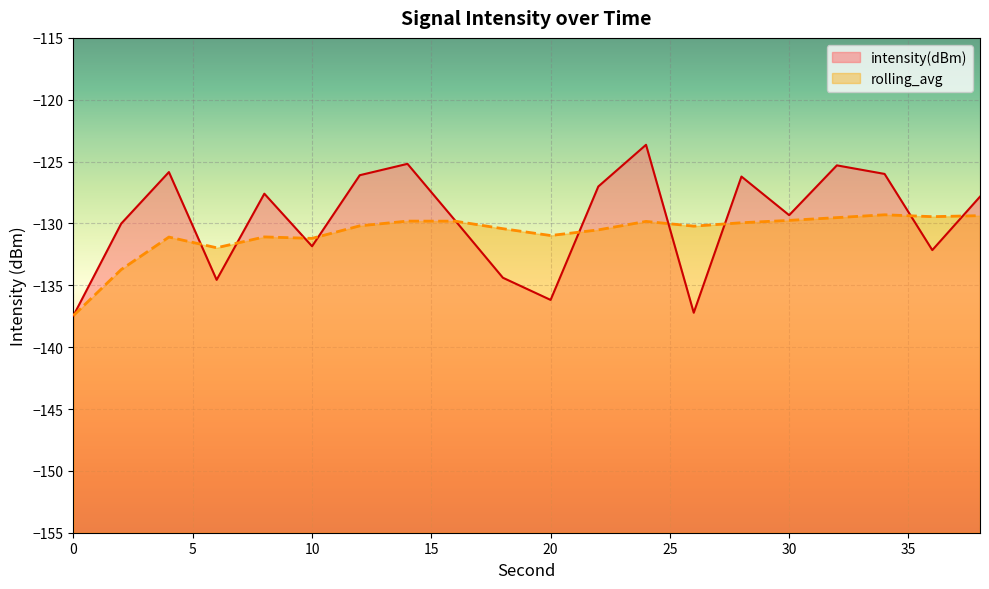

Reading left to right, extract all data points from this chart.

intensity(dBm): -137.4	-130.0	-125.8	-134.6	-127.6	-131.8	-126.1	-125.2	-129.8	-134.4	-136.2	-127.0	-123.6	-137.2	-126.2	-129.3	-125.3	-126.0	-132.2	-127.8
rolling_avg: -137.4	-133.7	-131.1	-132.0	-131.1	-131.2	-130.2	-129.8	-129.8	-130.4	-131.0	-130.5	-129.8	-130.2	-129.9	-129.8	-129.5	-129.3	-129.5	-129.4